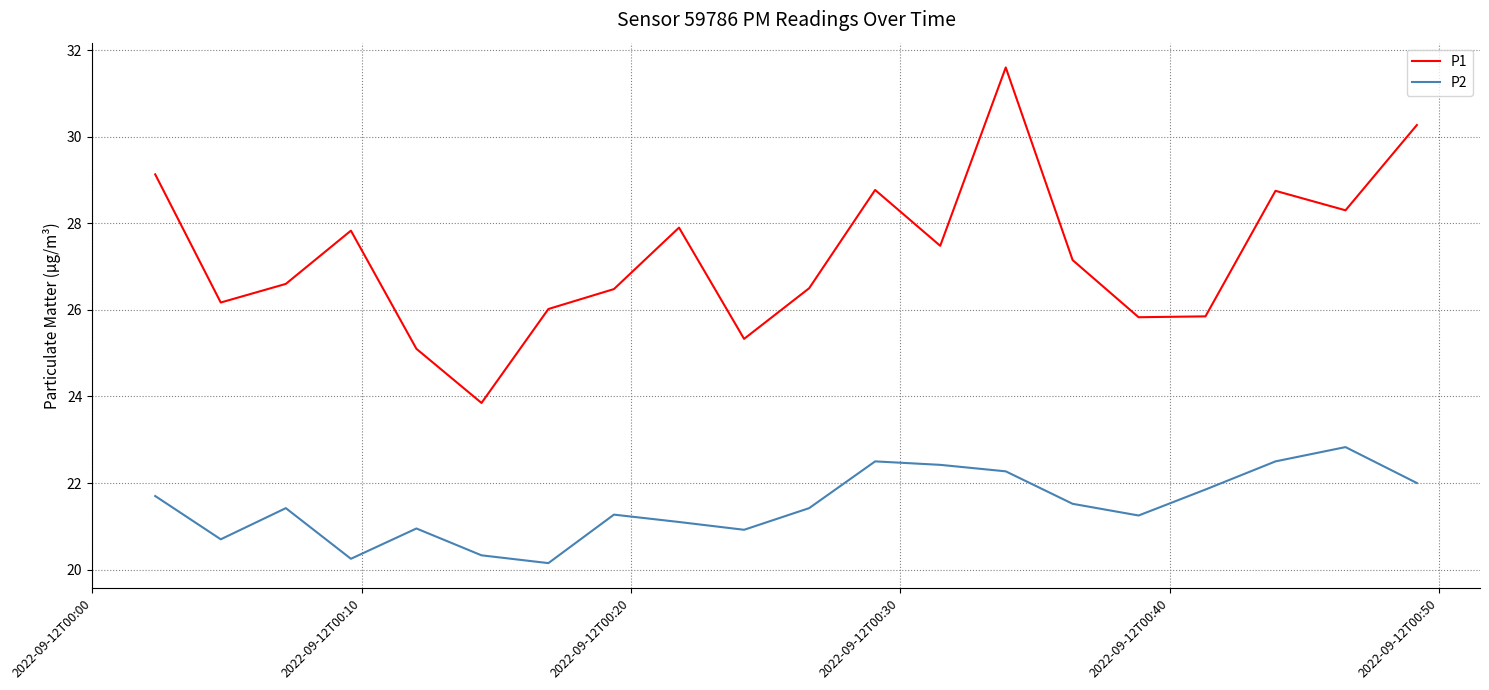

Rank the series by their maximum value, from highest to lowest.

P1, P2